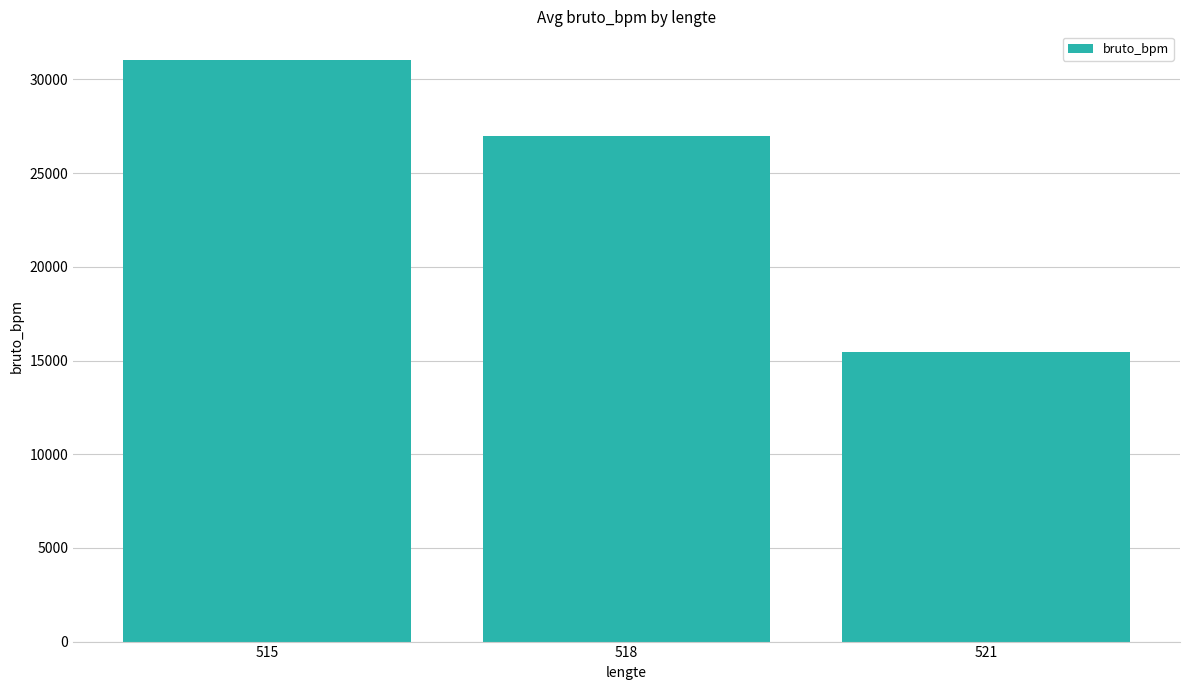

What is the change in value from 515 to 521?

-15538.5